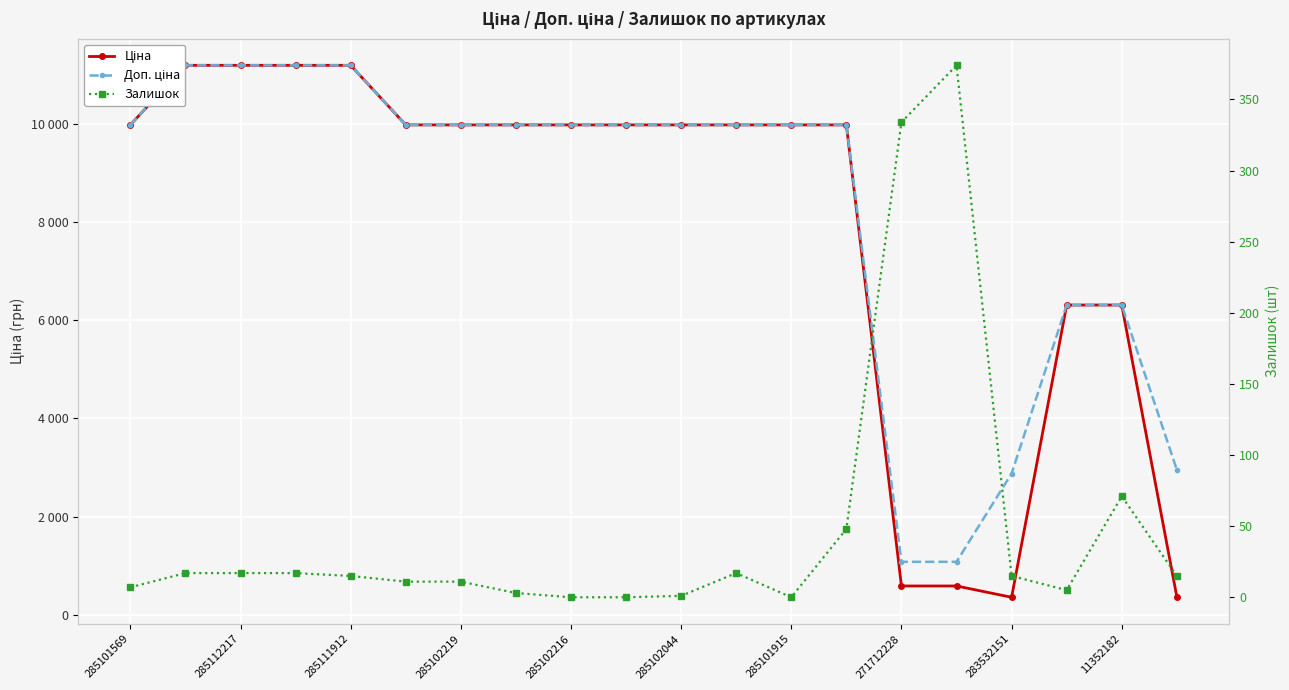

True or false: Доп. ціна and Залишок cross at least once.

False